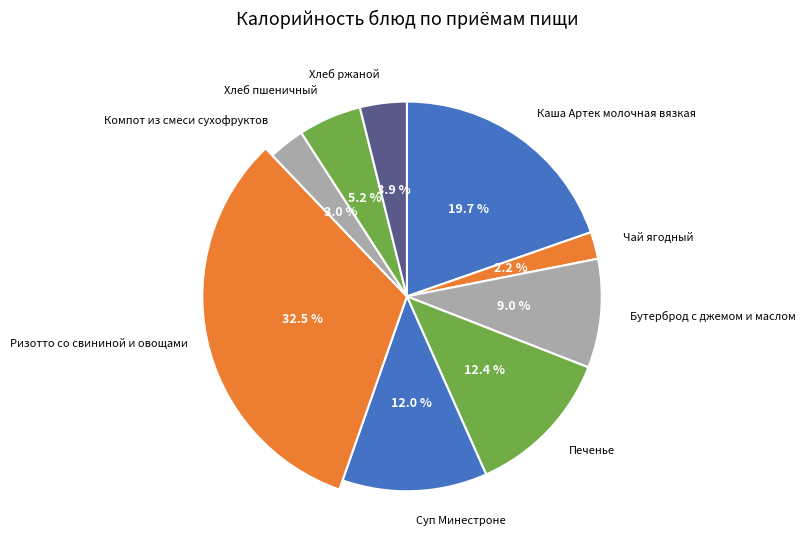

What percentage is NOT represented by Хлеб ржаной?

96.1%